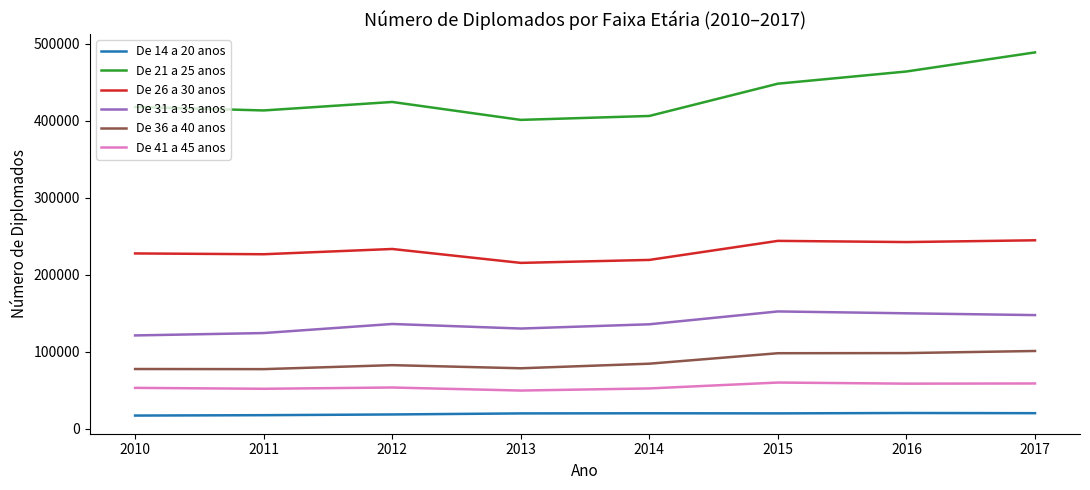

How many lines are shown in the chart?

6